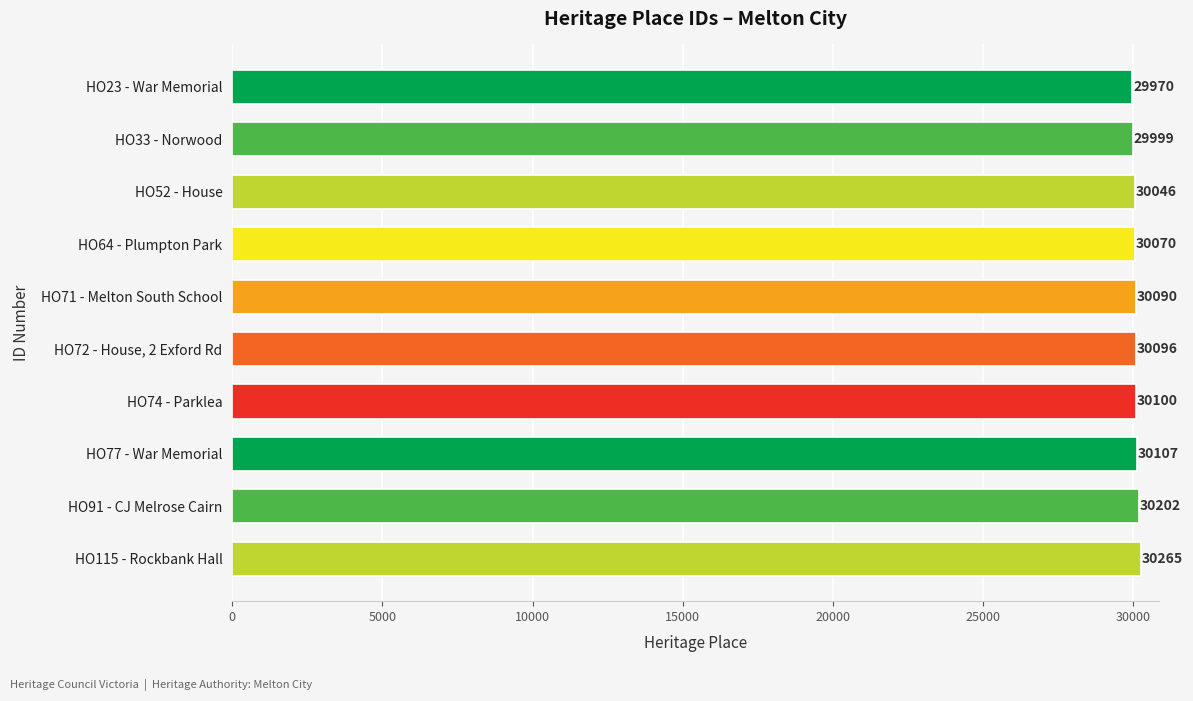

What is the difference between the second highest and minimum values?

232